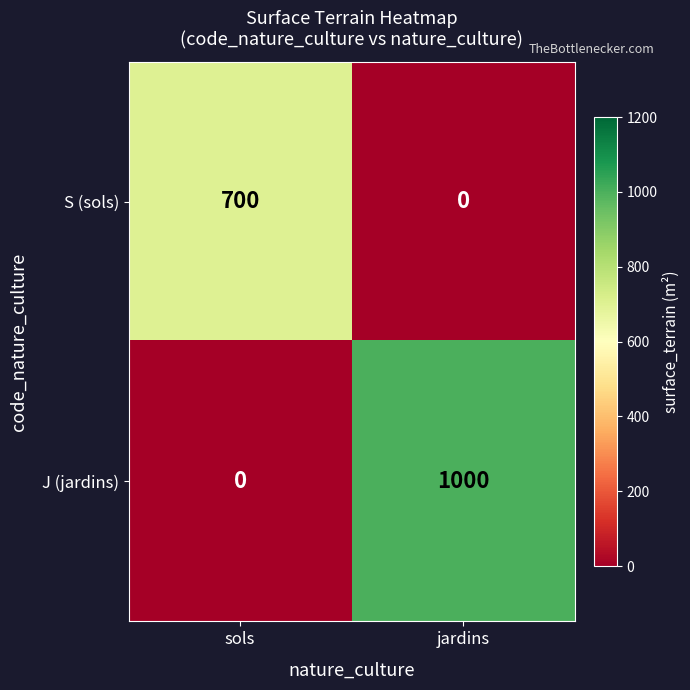

List the series in order of their peak value, highest first.

J (jardins), S (sols)